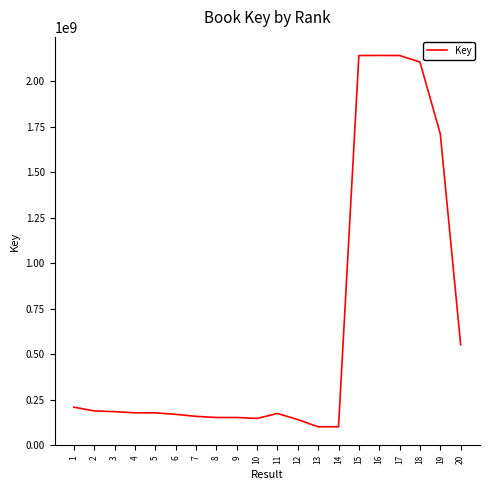

What is the sum of the values at 5 and 9?

329299545